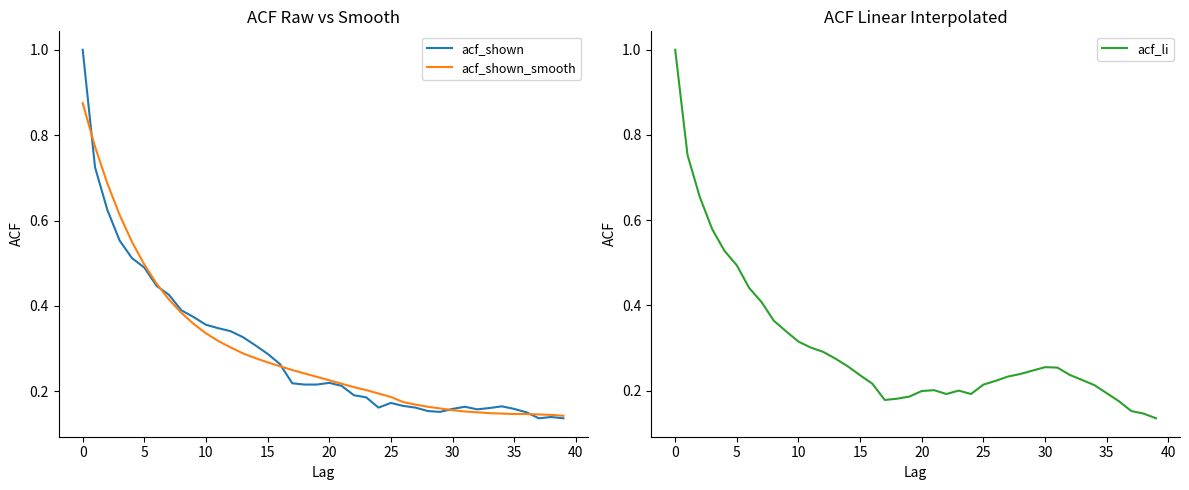

Is this an area chart (filled region under the line)?

No